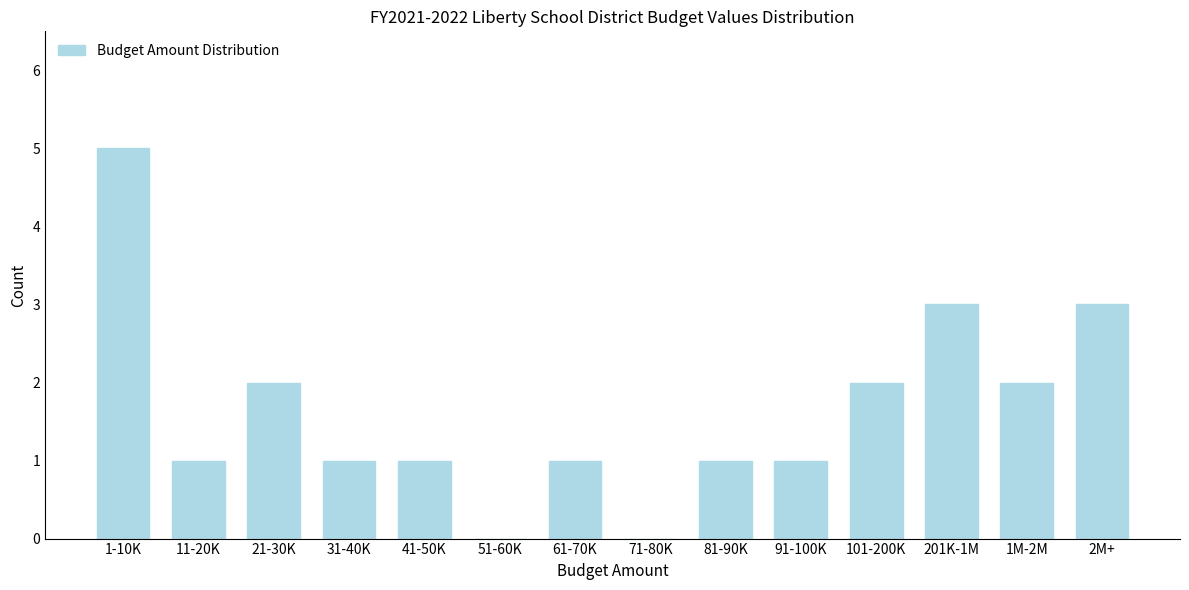

Reading left to right, list all the values displayed in this chart.

1-10K=5	11-20K=1	21-30K=2	31-40K=1	41-50K=1	51-60K=0	61-70K=1	71-80K=0	81-90K=1	91-100K=1	101-200K=2	201K-1M=3	1M-2M=2	2M+=3